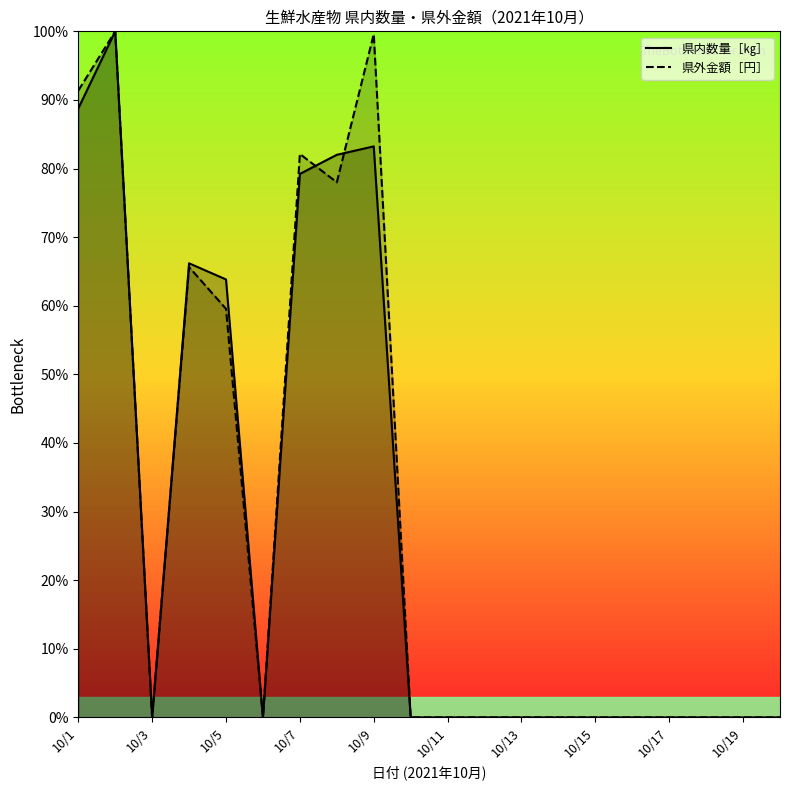

True or false: 県外金額［円］ has a value of 0.0 at 10/13.

True